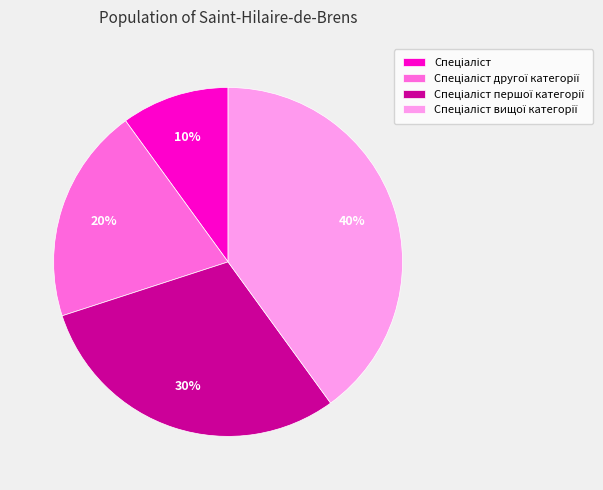

To the nearest percent, what is the difference between the largest and smallest slice percentages?

30%